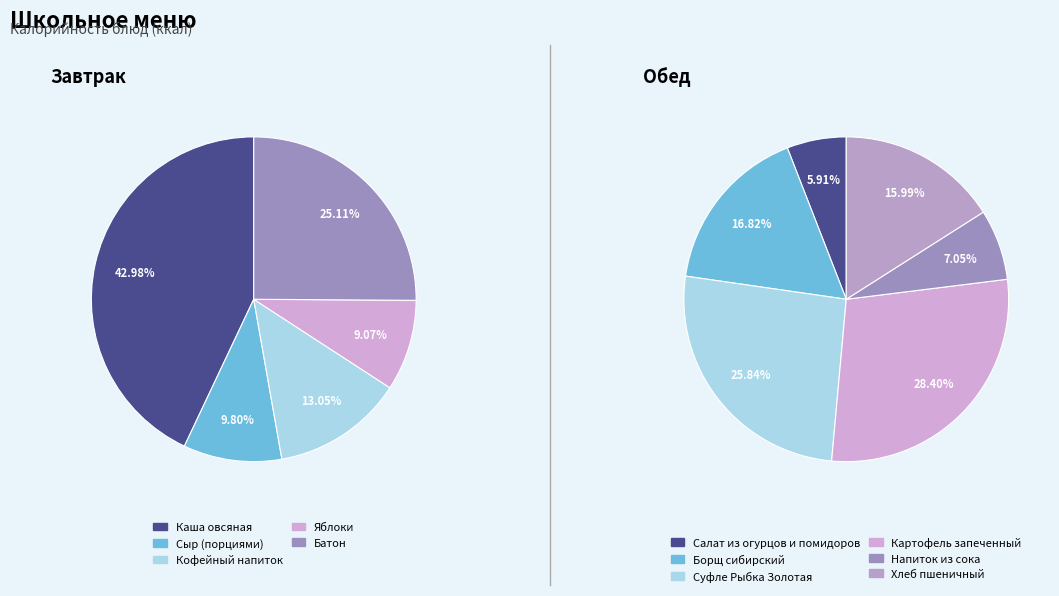

To the nearest percent, what portion does Завтрак represent?

41%